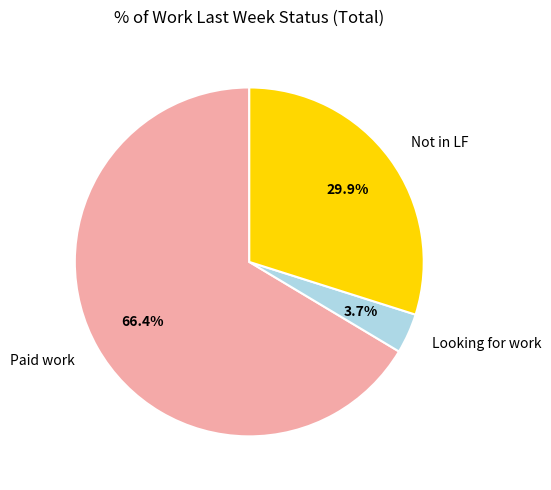

What percentage do Looking for work and Paid work together represent?

70.1%